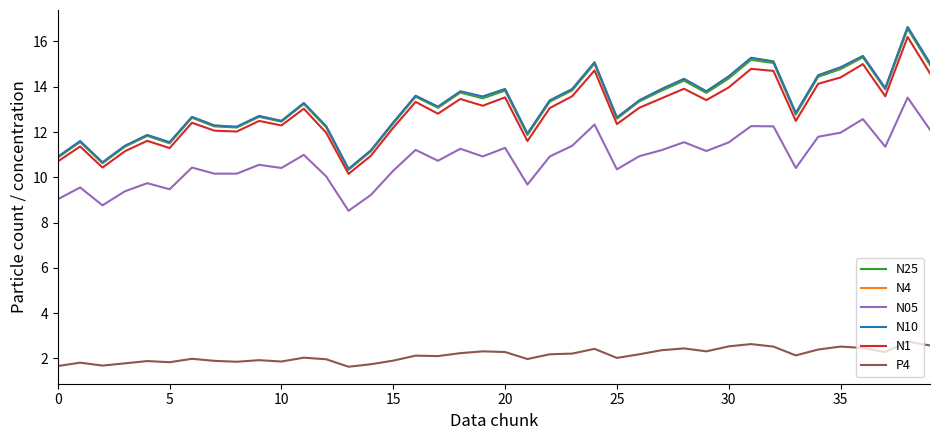

How many lines are shown in the chart?

6